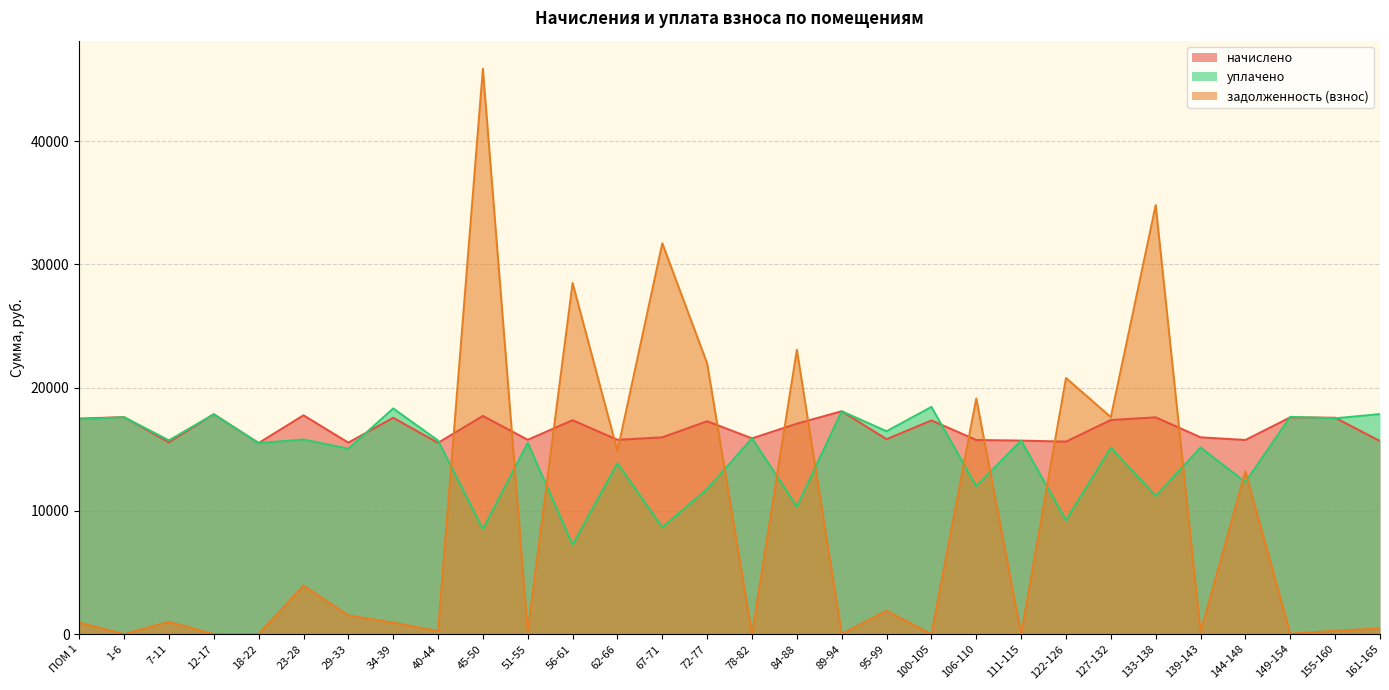

At how many categories does at least one series exceed 19628?

7